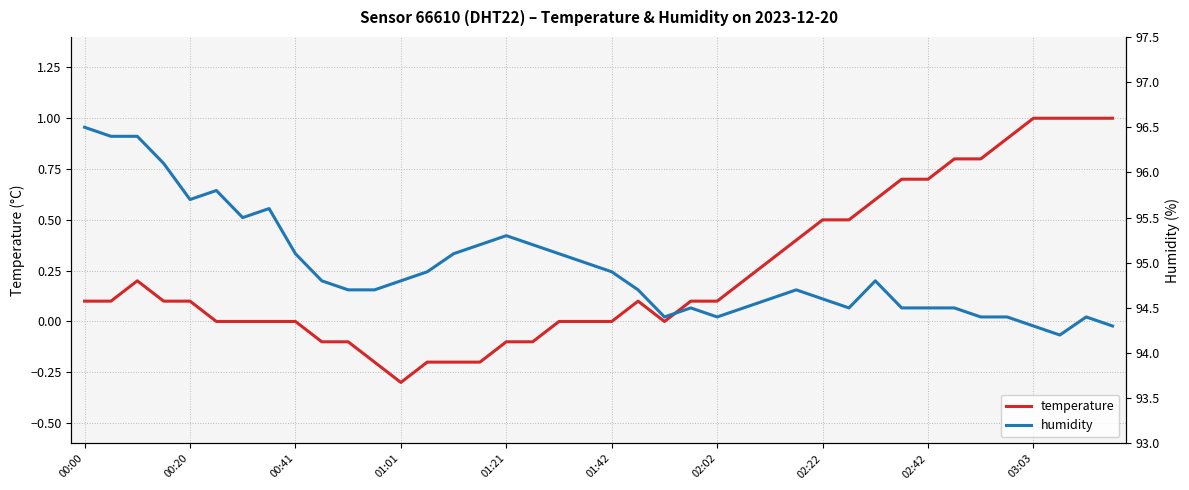

Reading left to right, extract all data points from this chart.

temperature: 0.1	0.1	0.2	0.1	0.1	0.0	0.0	0.0	0.0	-0.1	-0.1	-0.2	-0.3	-0.2	-0.2	-0.2	-0.1	-0.1	0.0	0.0	0.0	0.1	0.0	0.1	0.1	0.2	0.3	0.4	0.5	0.5	0.6	0.7	0.7	0.8	0.8	0.9	1.0	1.0	1.0	1.0
humidity: 96.5	96.4	96.4	96.1	95.7	95.8	95.5	95.6	95.1	94.8	94.7	94.7	94.8	94.9	95.1	95.2	95.3	95.2	95.1	95.0	94.9	94.7	94.4	94.5	94.4	94.5	94.6	94.7	94.6	94.5	94.8	94.5	94.5	94.5	94.4	94.4	94.3	94.2	94.4	94.3